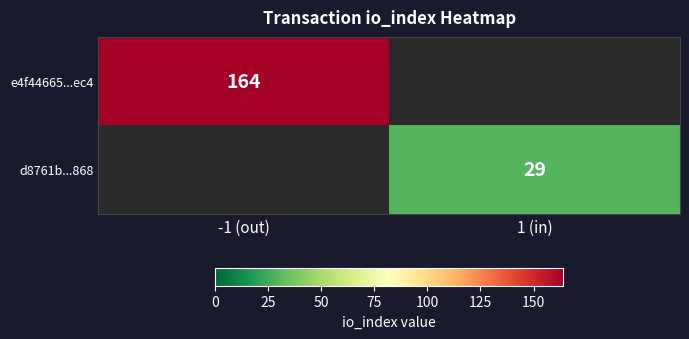

The e4f44665...ec4 series shows 70.9 at -1 (out). True or false?

False